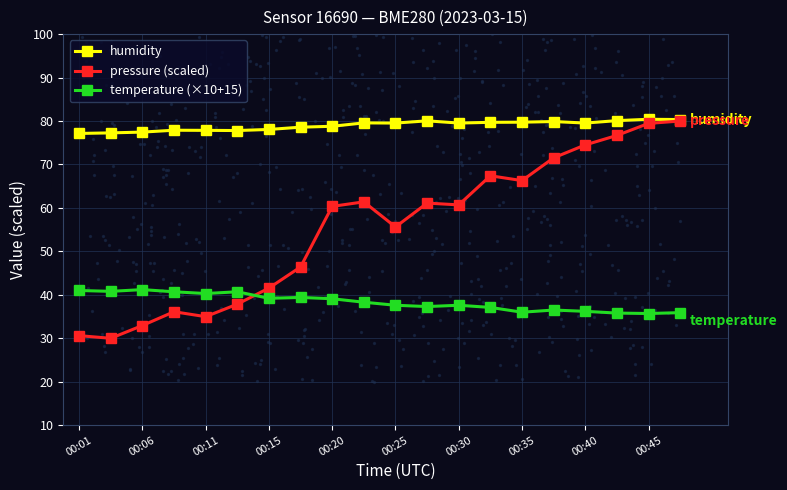

True or false: temperature (×10+15) has a value of 66.7 at 00:30.

False